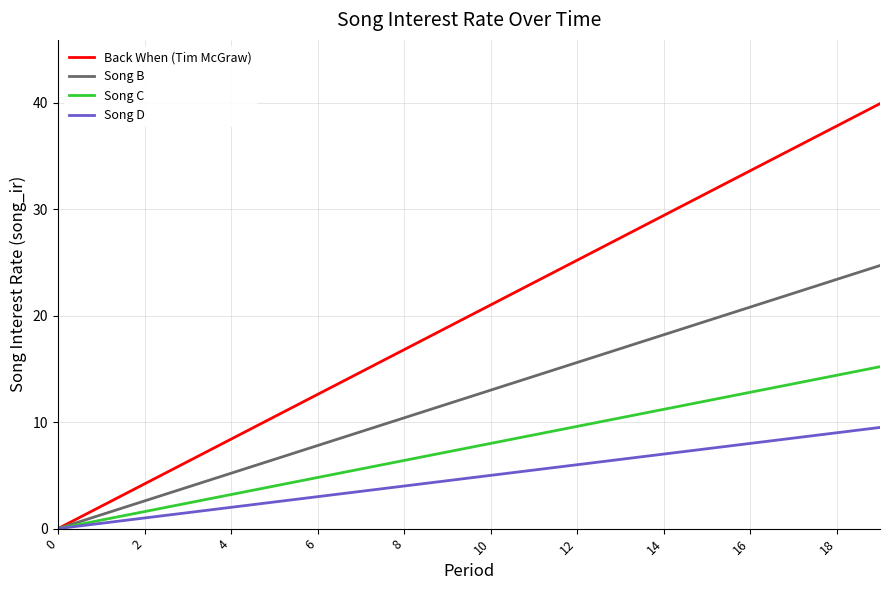

Reading left to right, what are all the values shown in this chart?

Back When (Tim McGraw): 0.0	2.1	4.2	6.3	8.4	10.5	12.6	14.7	16.8	18.9	21.0	23.1	25.2	27.3	29.4	31.5	33.6	35.7	37.8	39.9
Song B: 0.0	1.3	2.6	3.9	5.2	6.5	7.8	9.1	10.4	11.7	13.0	14.3	15.6	16.9	18.2	19.5	20.8	22.1	23.4	24.7
Song C: 0.0	0.8	1.6	2.4	3.2	4.0	4.8	5.6	6.4	7.2	8.0	8.8	9.6	10.4	11.2	12.0	12.8	13.6	14.4	15.2
Song D: 0.0	0.5	1.0	1.5	2.0	2.5	3.0	3.5	4.0	4.5	5.0	5.5	6.0	6.5	7.0	7.5	8.0	8.5	9.0	9.5